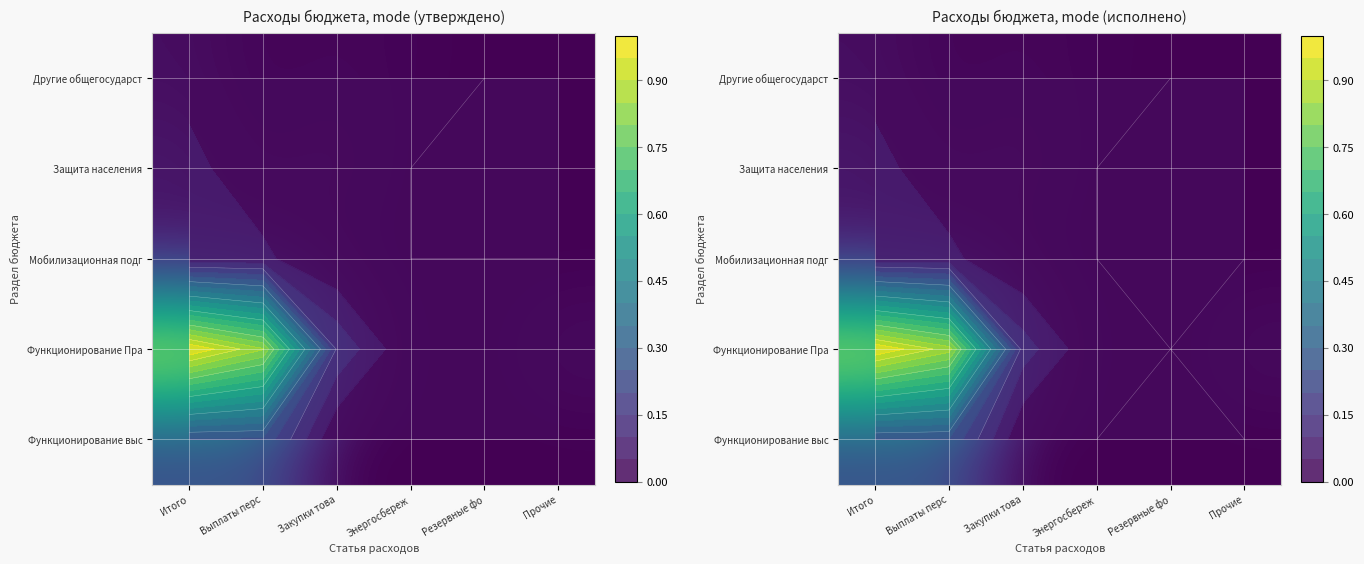

How many data points in Функционирование выс are above 0?

2